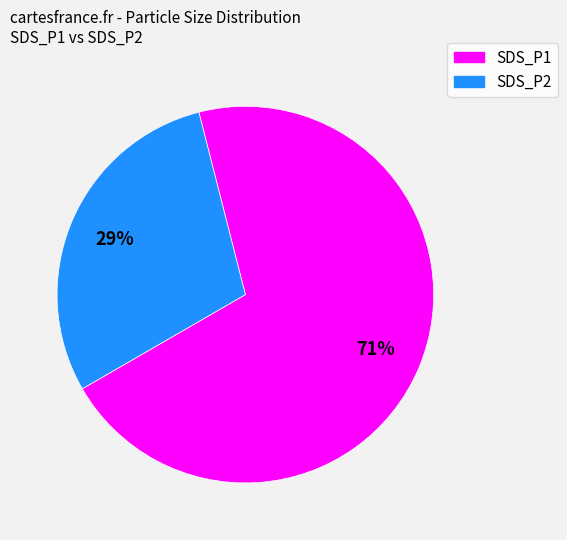

The SDS_P1 slice represents 71% of the pie. True or false?

True